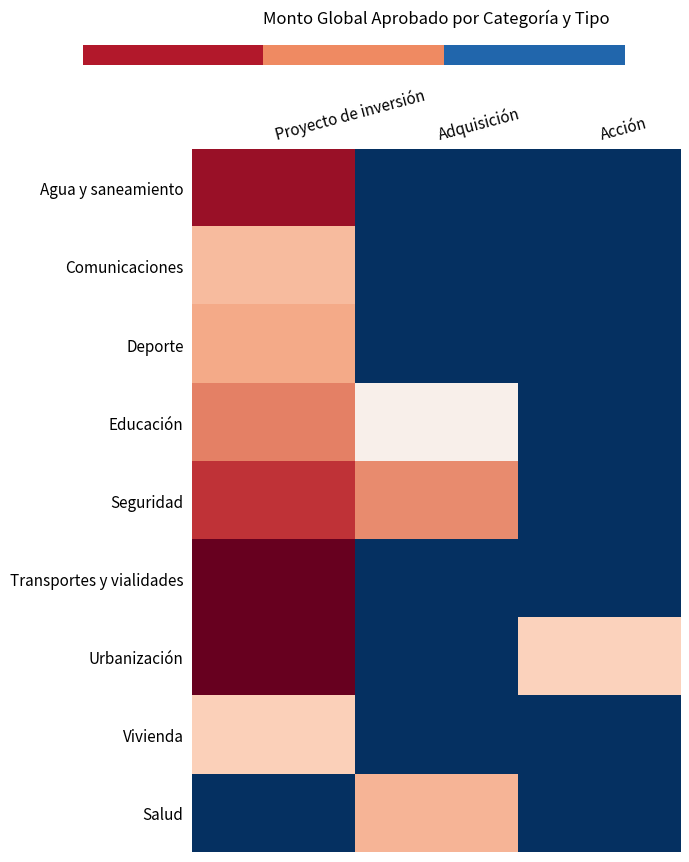

The value of Salud at Adquisición is 13.2. True or false?

True